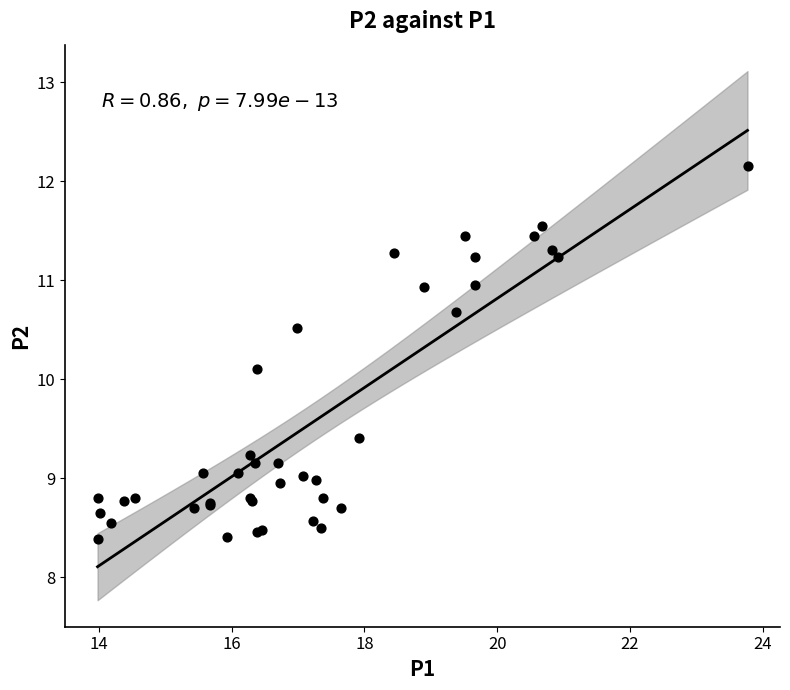

What Y value in the scatter plot is closest to 10?

10.1